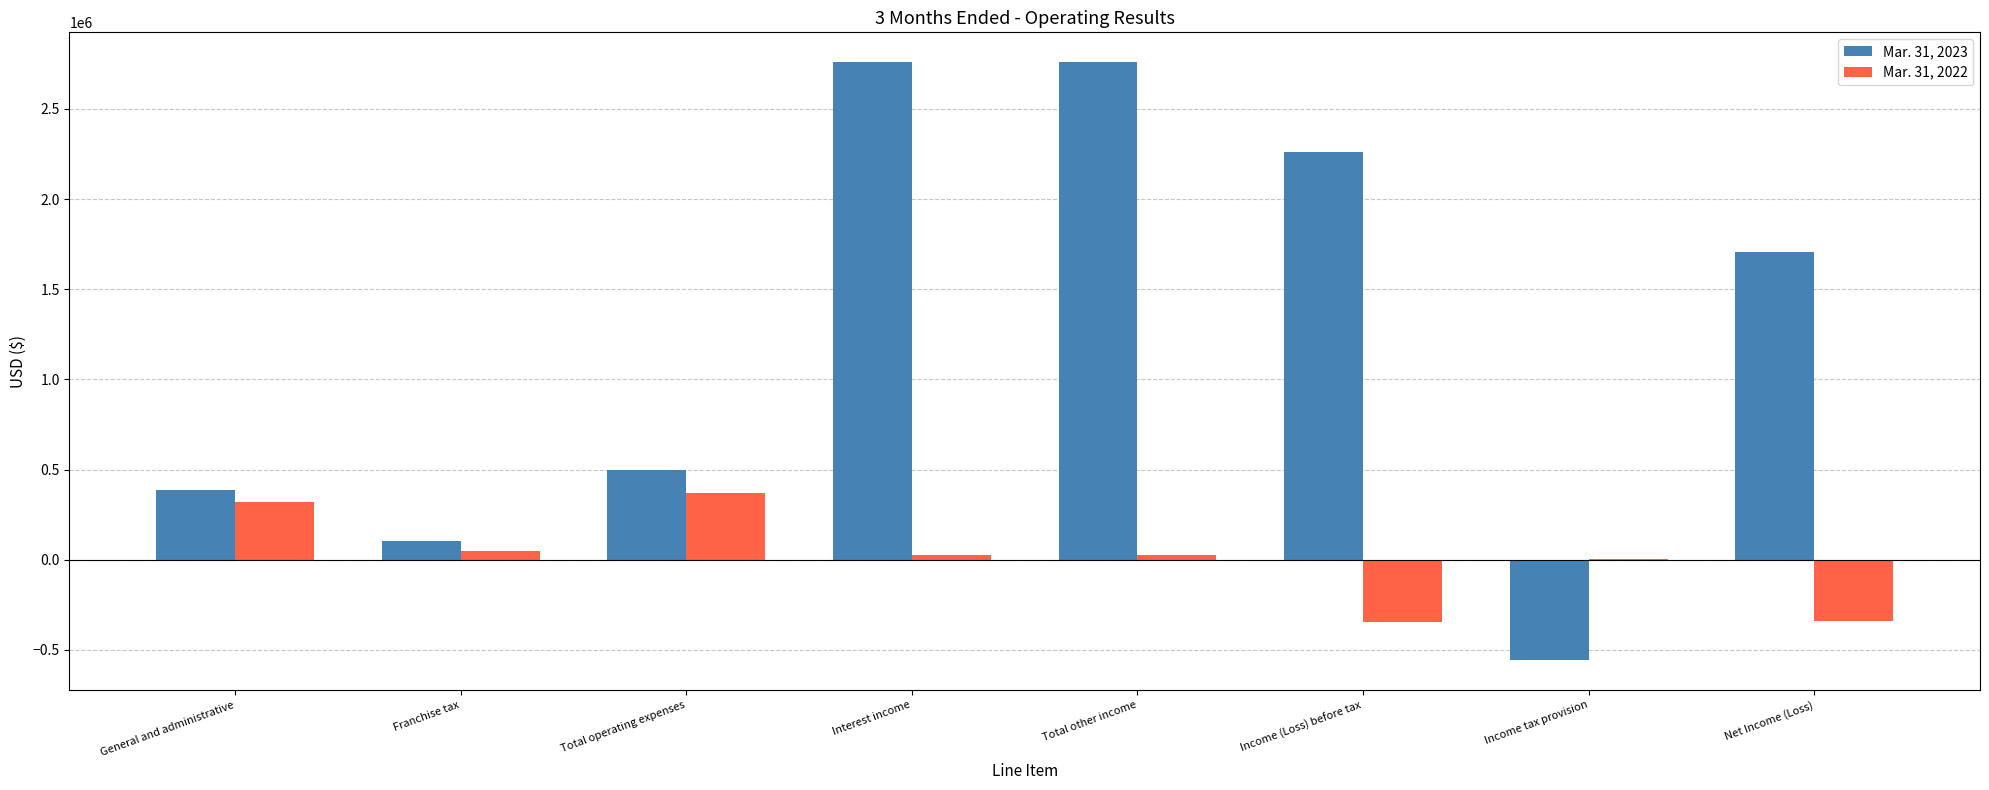

Is it true that Mar. 31, 2022 equals -461787 at Net Income (Loss)?

False